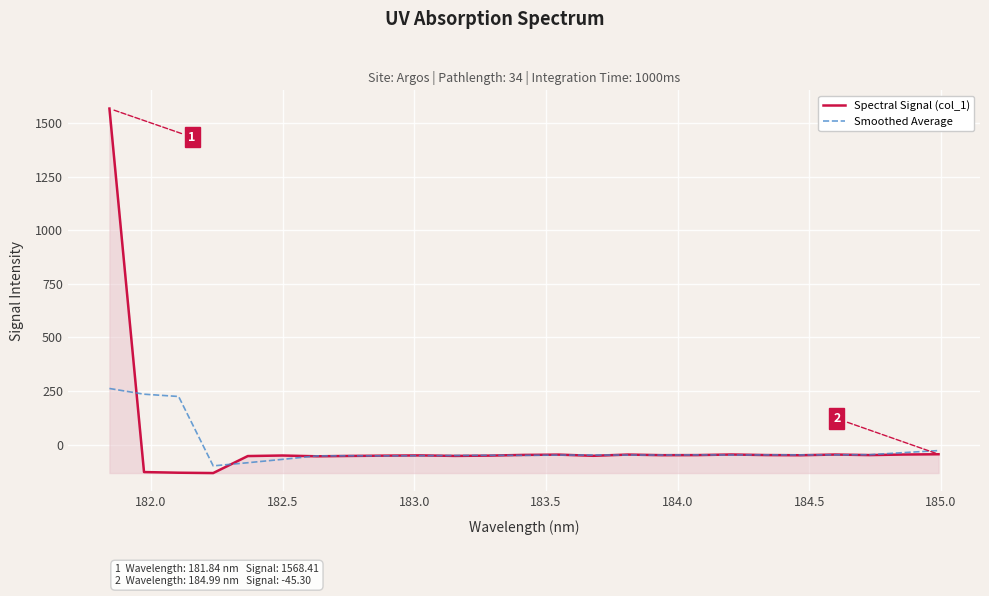

How many values in the Spectral Signal (col_1) series exceed -49?

8